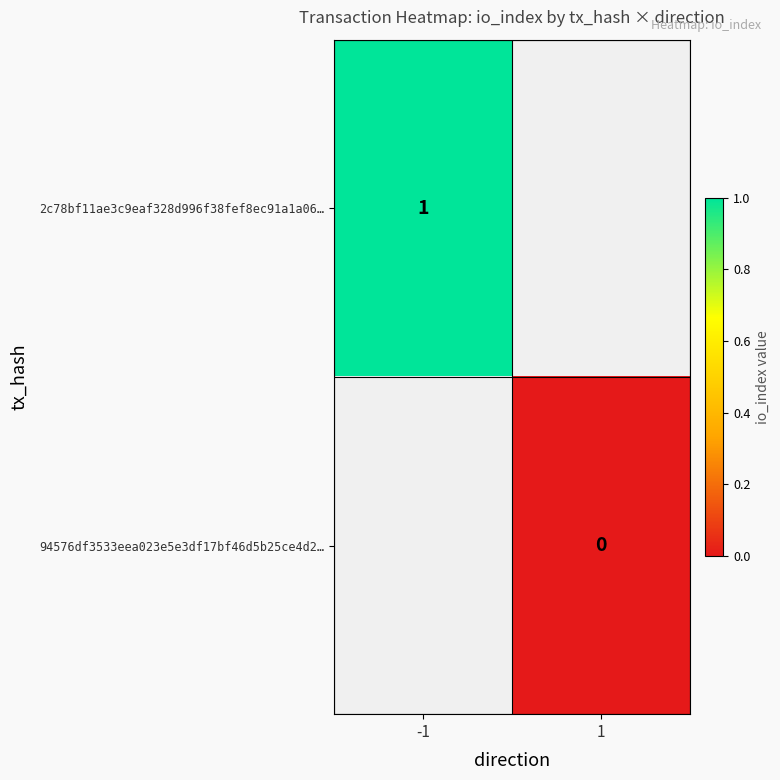

Is it true that 2c78bf11ae3c9eaf328d996f38fef8ec91a1a06… equals 2 at -1?

False